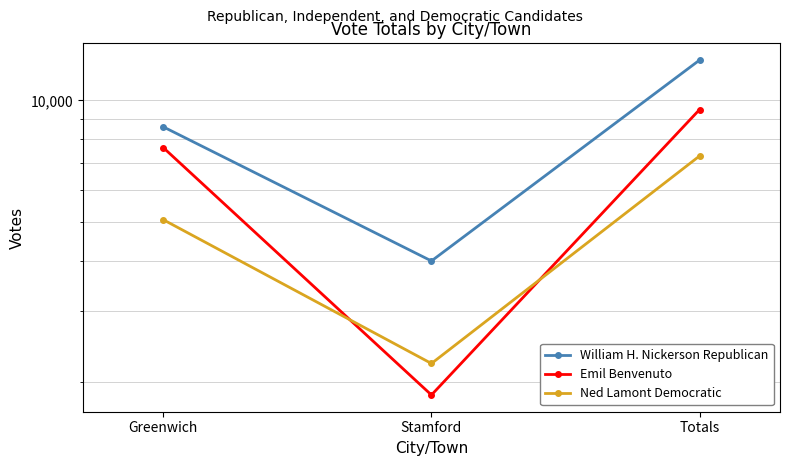

What is the value of the Ned Lamont Democratic point at the 2nd from the left?

2223